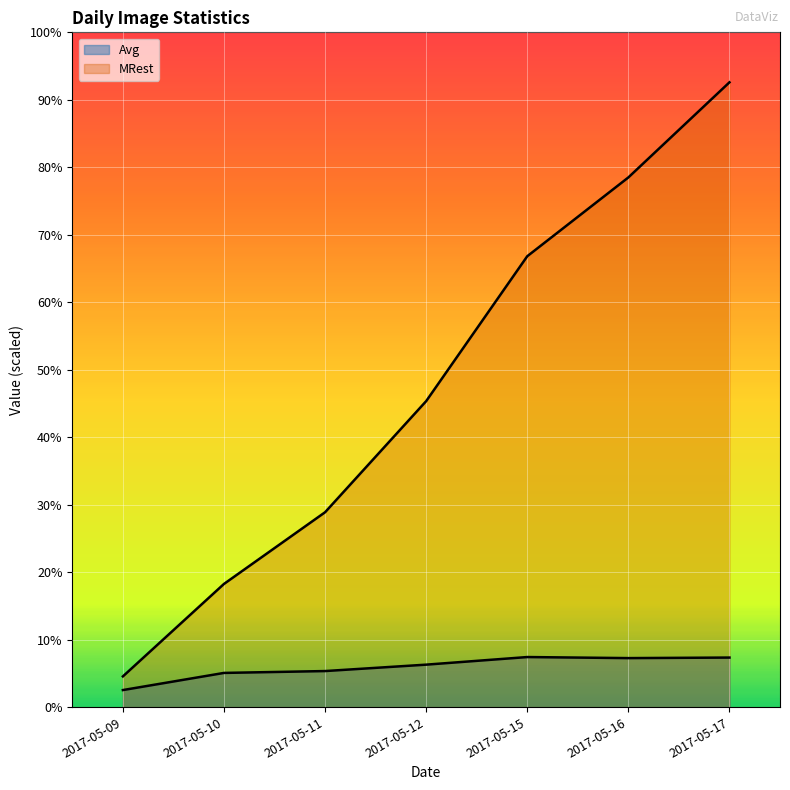

Which series changed the most between 2017-05-11 and 2017-05-15?

MRest